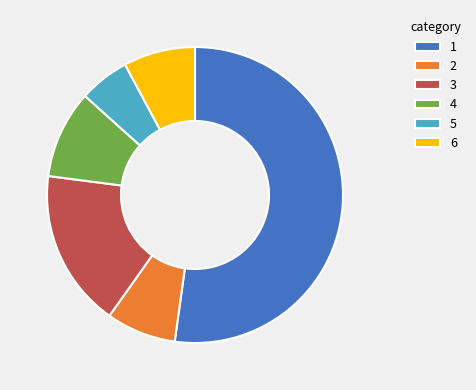

Which category has the smallest portion of the pie?

5